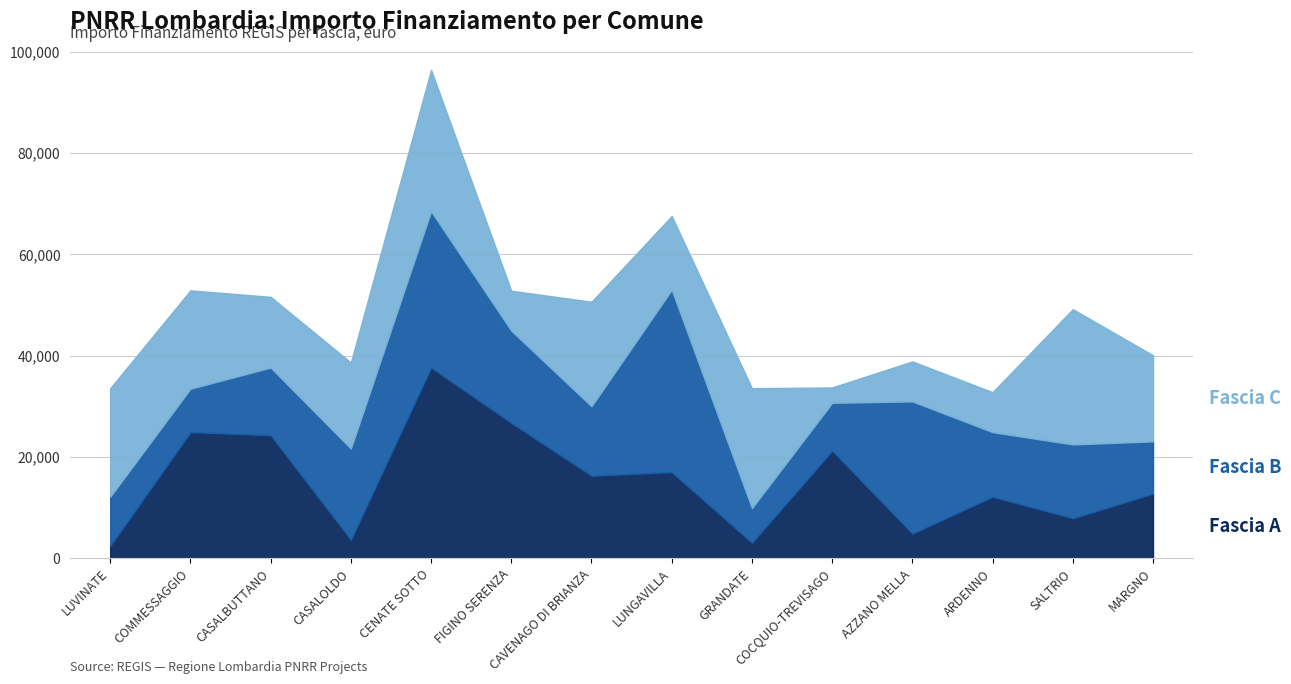

List the labels in order of Fascia B value, largest first.

LUNGAVILLA, CENATE SOTTO, AZZANO MELLA, FIGINO SERENZA, CASALOLDO, SALTRIO, CAVENAGO DI BRIANZA, CASALBUTTANO, ARDENNO, MARGNO, LUVINATE, COCQUIO-TREVISAGO, COMMESSAGGIO, GRANDATE